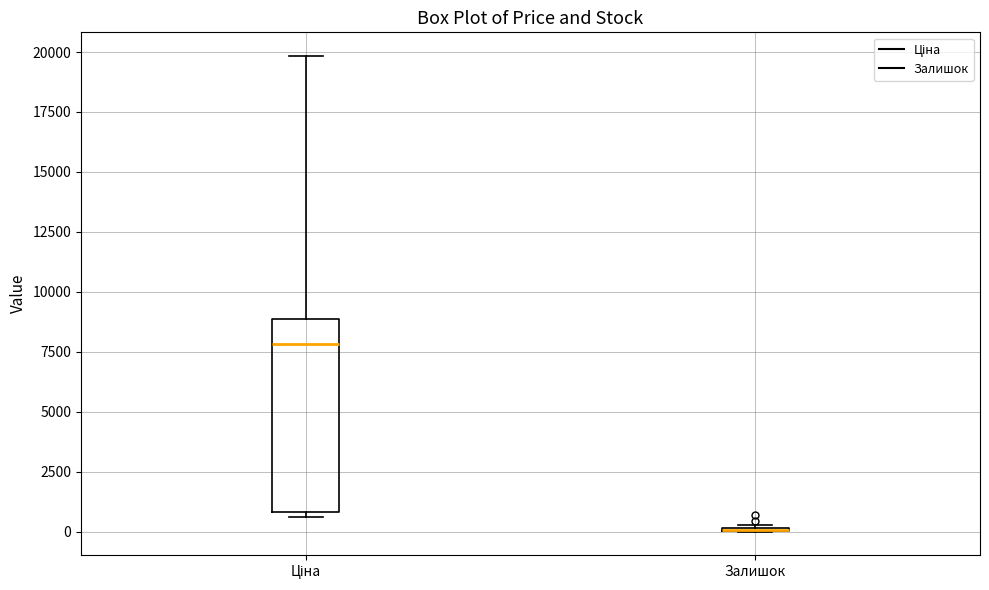

Reading left to right, read every box against the y-axis: the position of its median line, the range the box covers, and the ends of its whiskers. The values are not printed on the chart, so give them approximately, as read against the axis.

Ціна: median 8000, box 1000 to 9000, whiskers 500 to 20000
Залишок: box collapsed to a line at 0, whiskers 0 to 500